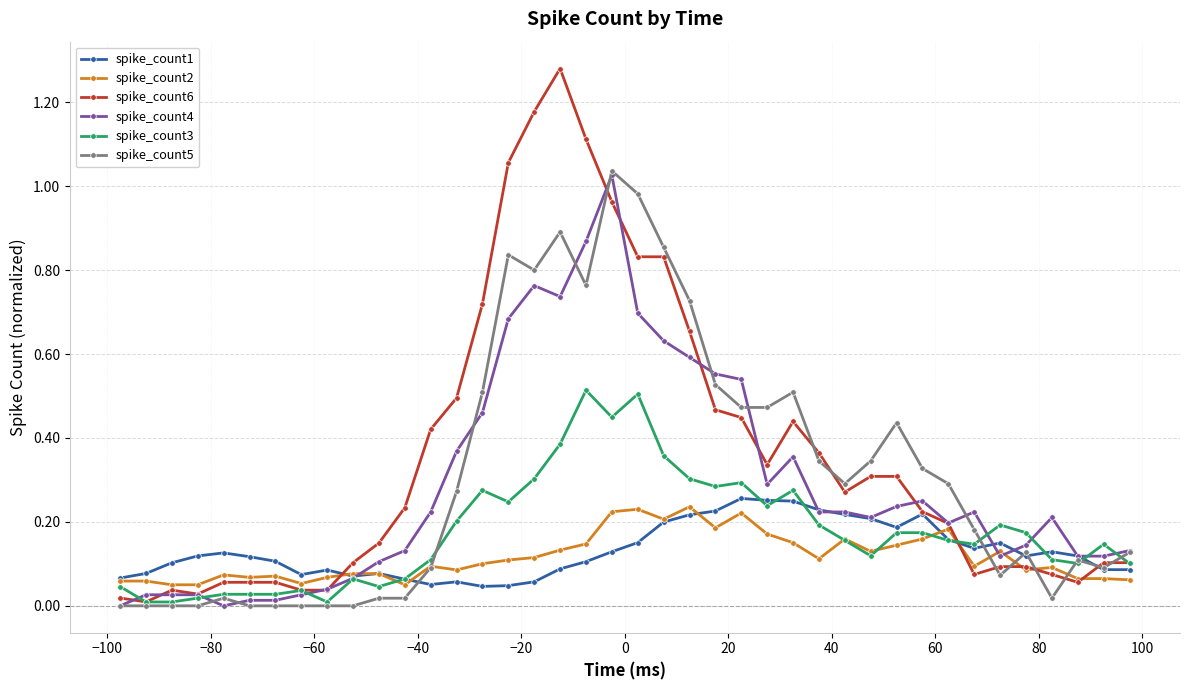

True or false: spike_count5 has more than 0 points higher than both neighbors.

True